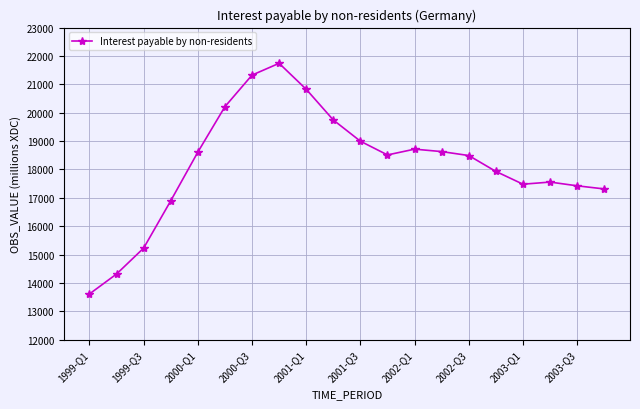

Does the chart display data point markers on the line(s)?

Yes